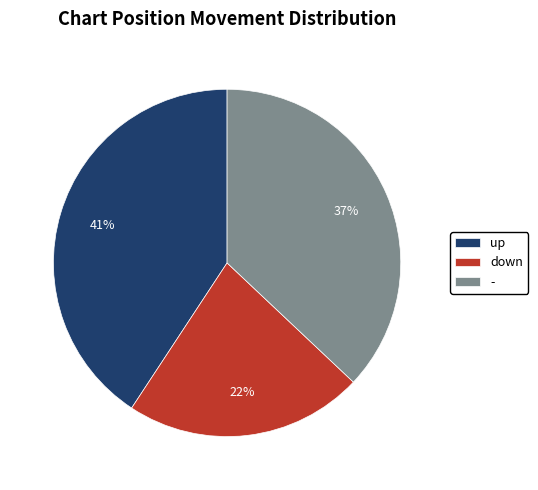

Which slice is the largest?

up